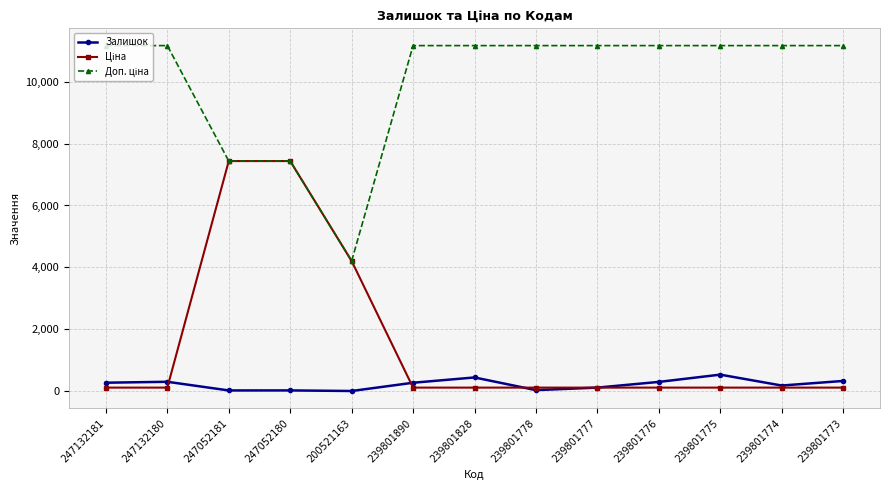

The Залишок series shows 440.0 at 239801828. True or false?

True